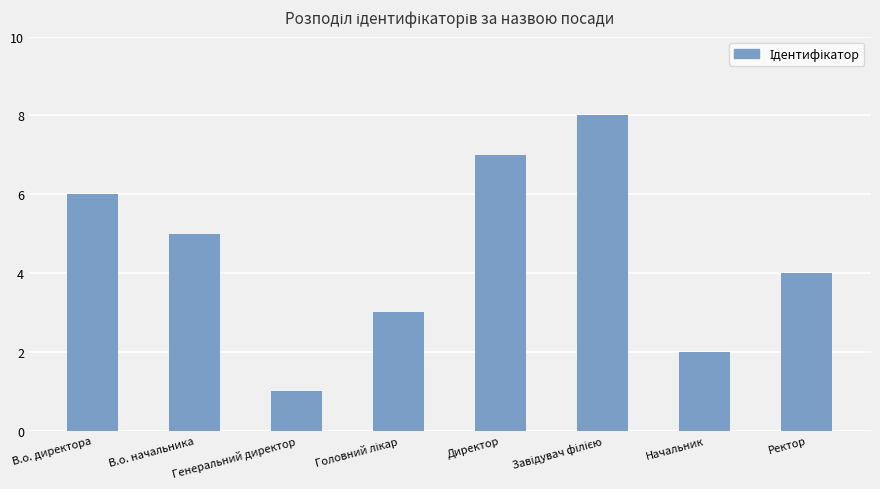

Between В.о. директора and Ректор, which is larger?

В.о. директора